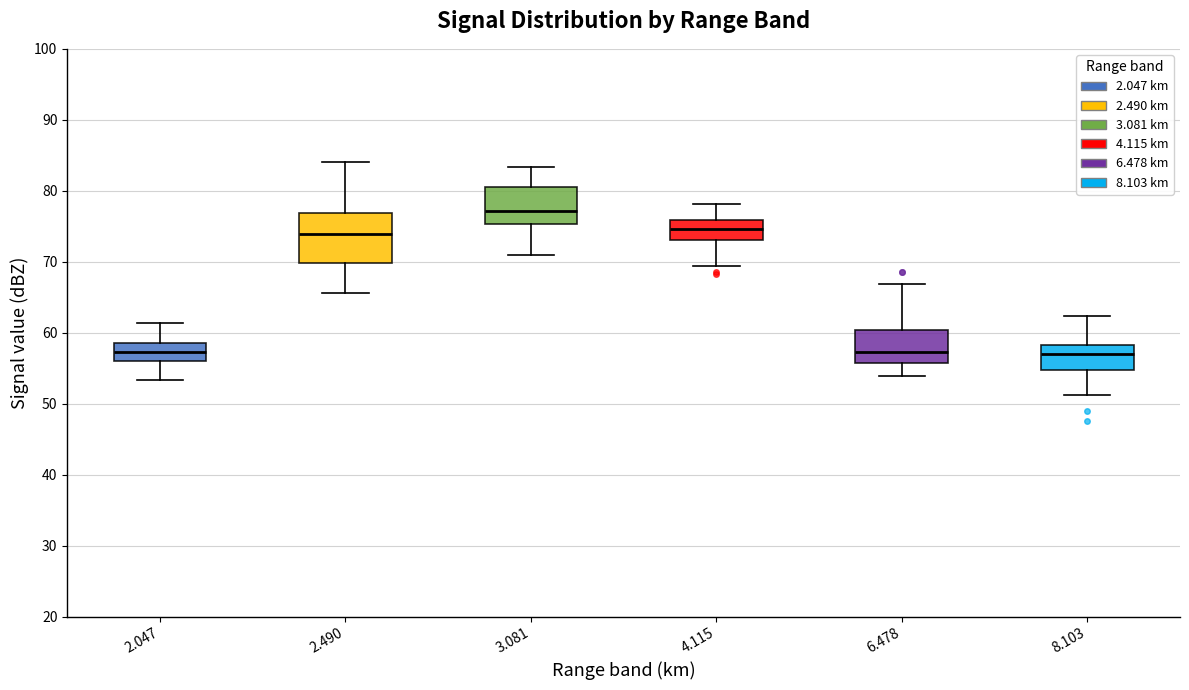

Reading left to right, transcribe this box plot: for each box, give where its median line is, the range the box spans, and where its two whiskers end, as read against the y-axis. The values are not printed on the chart, so give them approximately, as read against the axis.

2.047: median 57, box 56 to 59, whiskers 53 to 61
2.490: median 74, box 70 to 77, whiskers 66 to 84
3.081: median 77, box 75 to 80, whiskers 71 to 83
4.115: median 75, box 73 to 76, whiskers 69 to 78
6.478: median 57, box 56 to 60, whiskers 54 to 67
8.103: median 57, box 55 to 58, whiskers 51 to 62